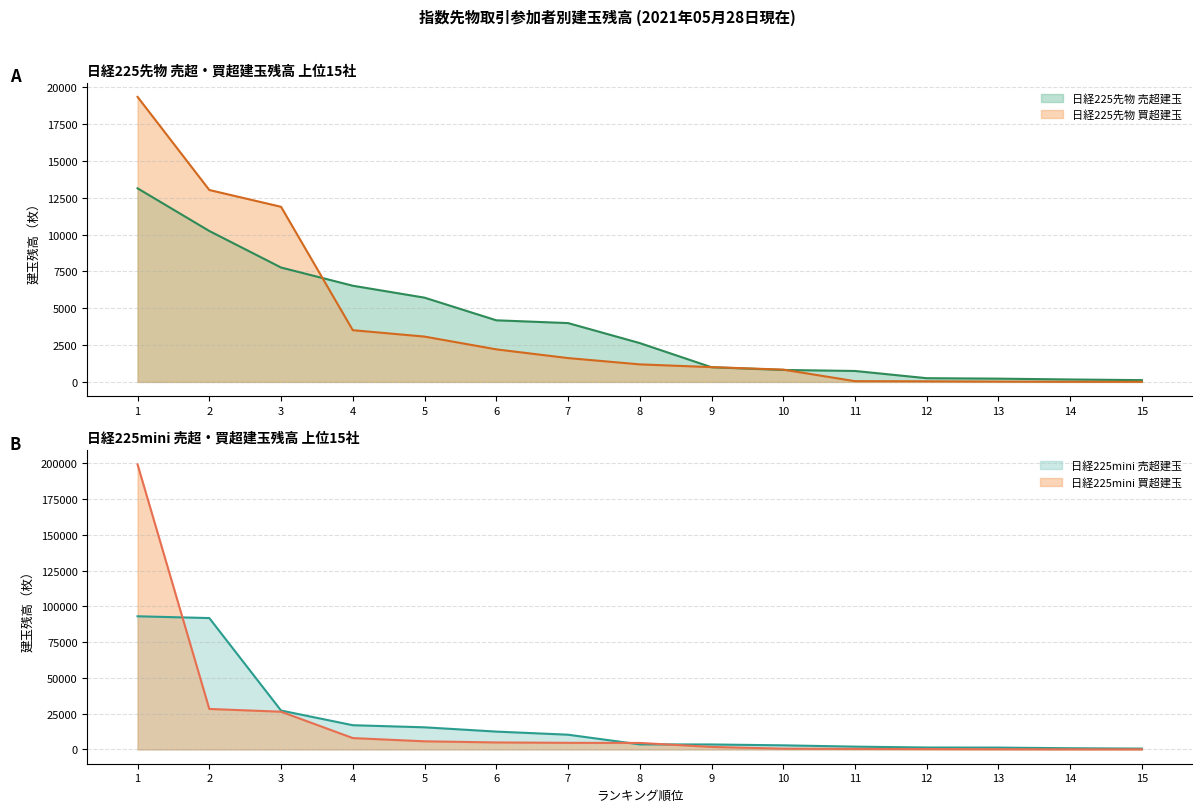

Is it true that 日経225先物 売超建玉 equals 1033 at 6?

False